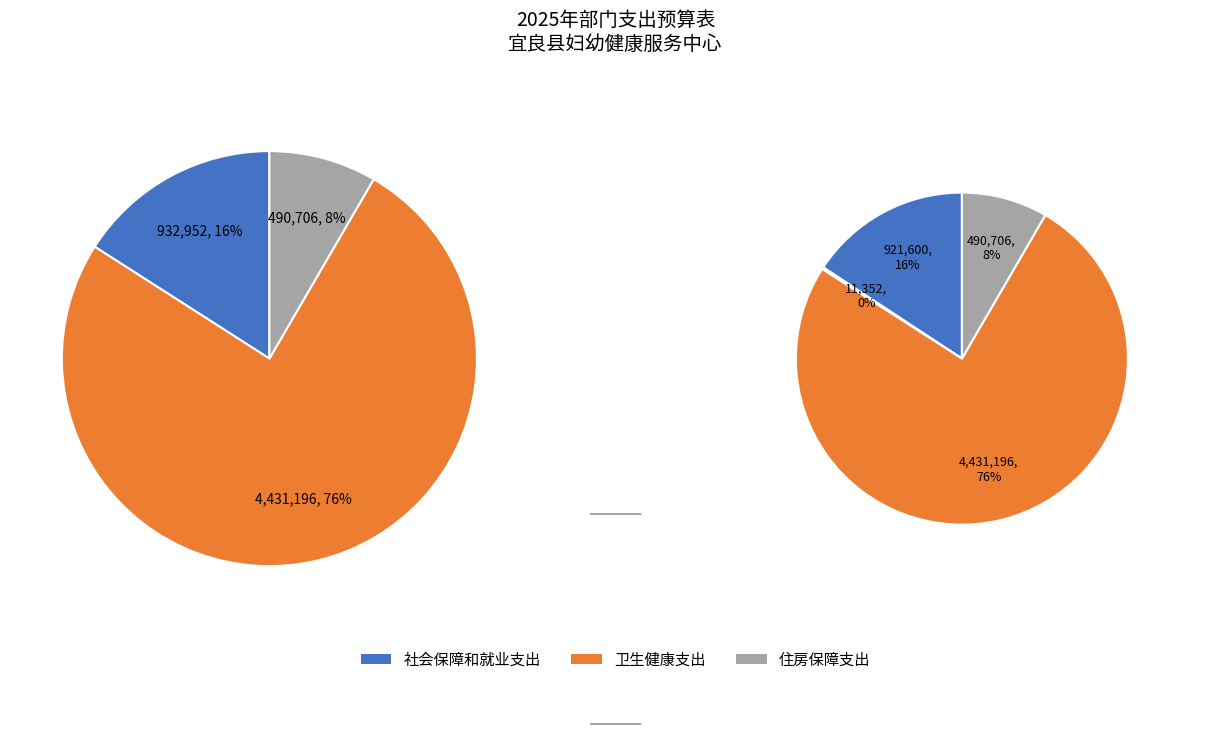

What is the largest slice in the pie chart?

卫生健康支出